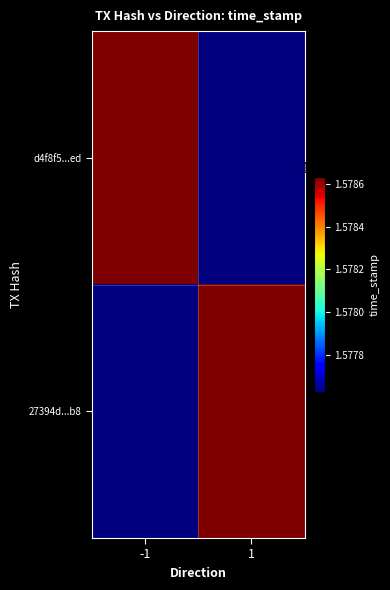

Reading left to right, what are all the values shown in this chart?

d4f8f5...ed: -1=1578629448	1=1577627368
27394d...b8: -1=1577627368	1=1578627368